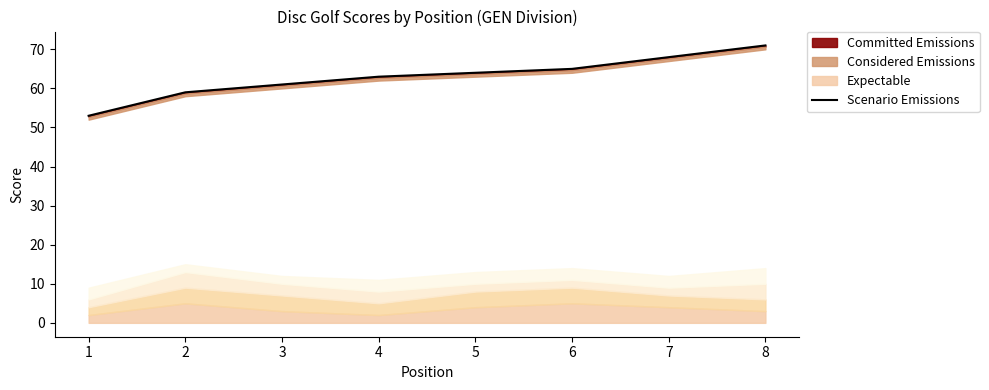

Reading right to left, list all the values displayed in this chart.

71	68	65	64	63	61	59	53